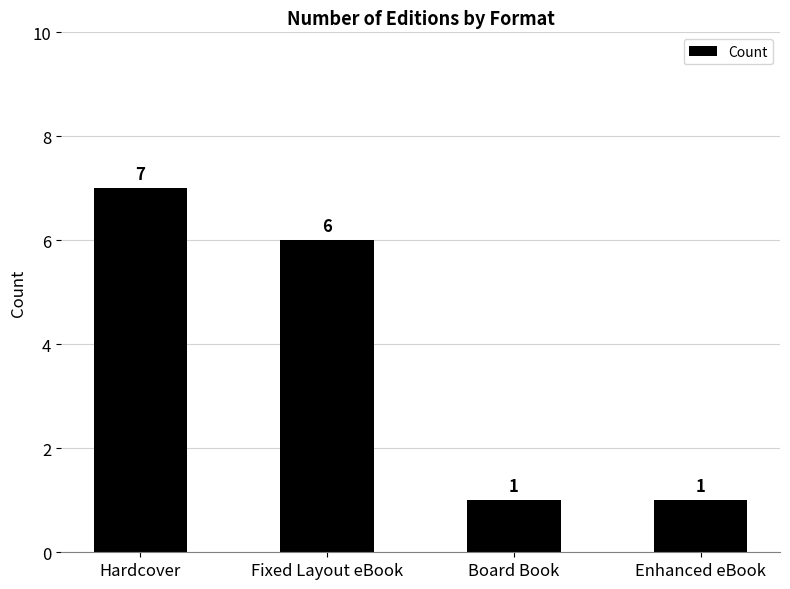

What is the value of the 3rd bar from the left?

1